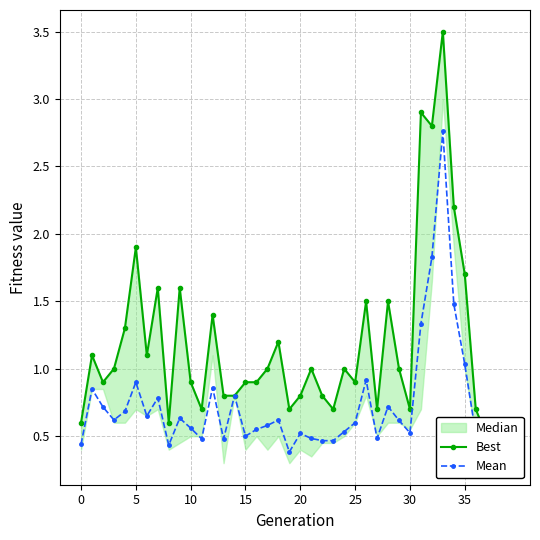

Rank the series by their average value, from lowest to highest.

Mean, Best